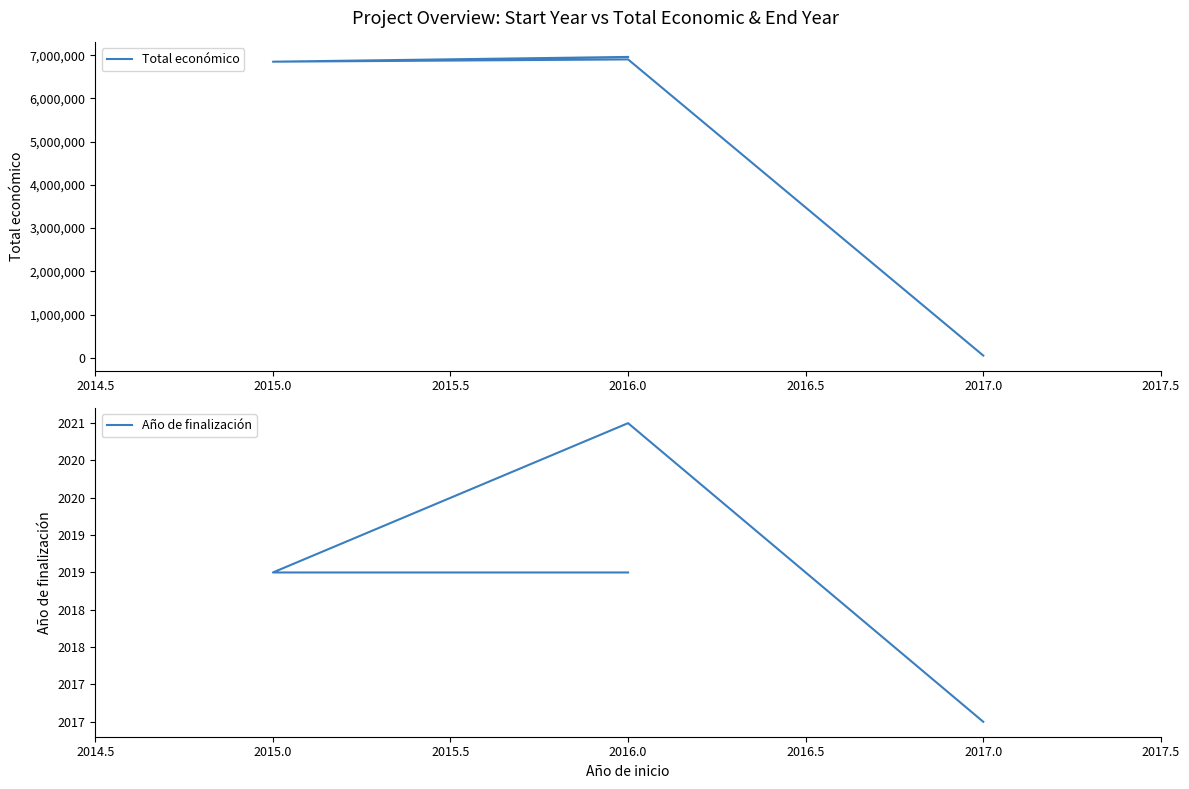

What is the smallest value displayed?

2017